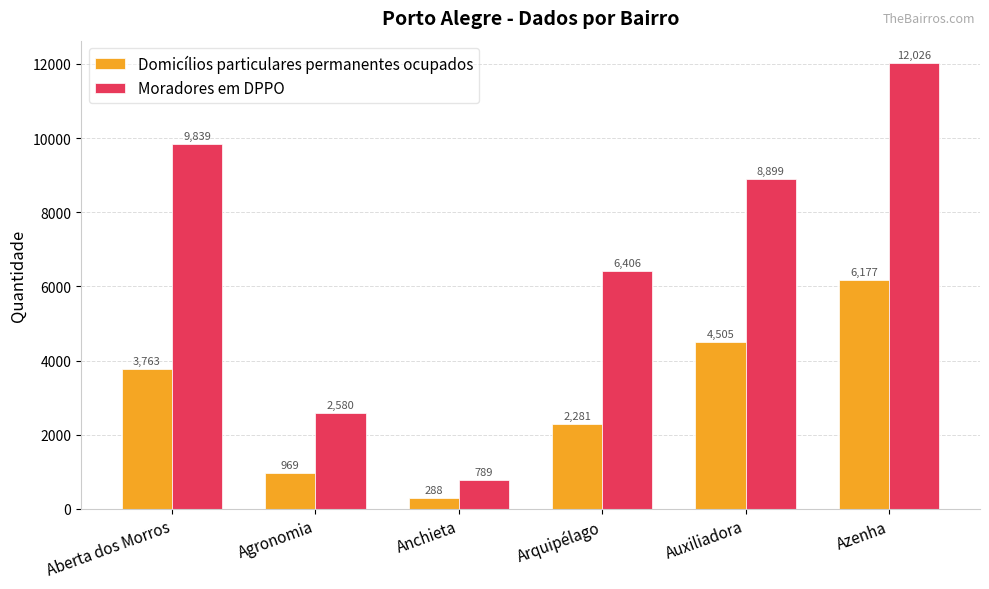

How many distinct data groups are displayed?

2